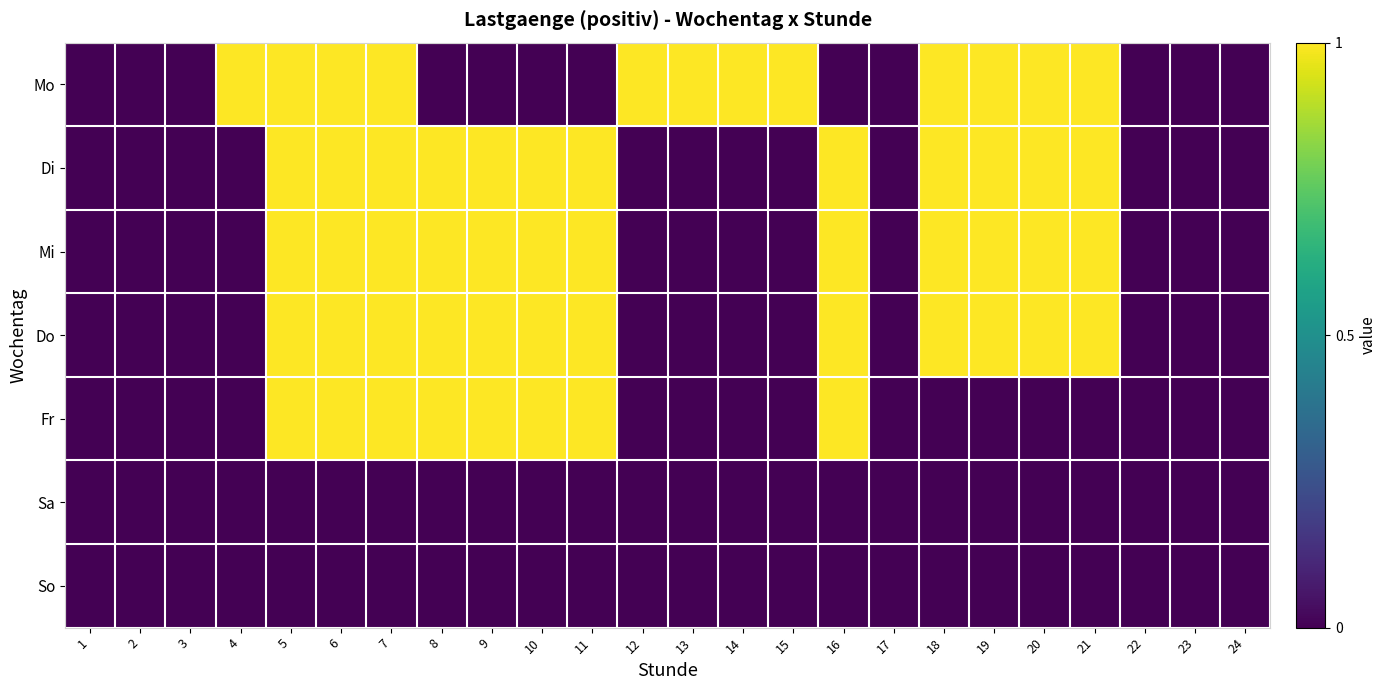

What is the difference between the highest and lowest values at 7?

1